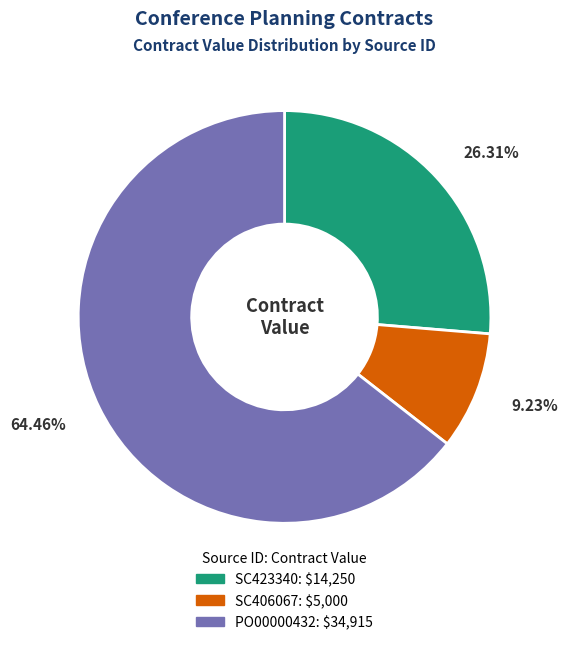

What percentage do SC423340 and PO00000432 together represent?

90.8%